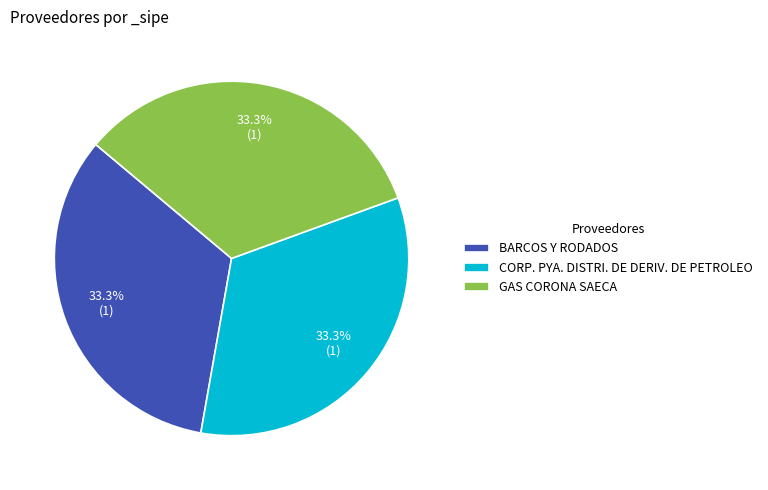

Does any single category account for the majority?

No